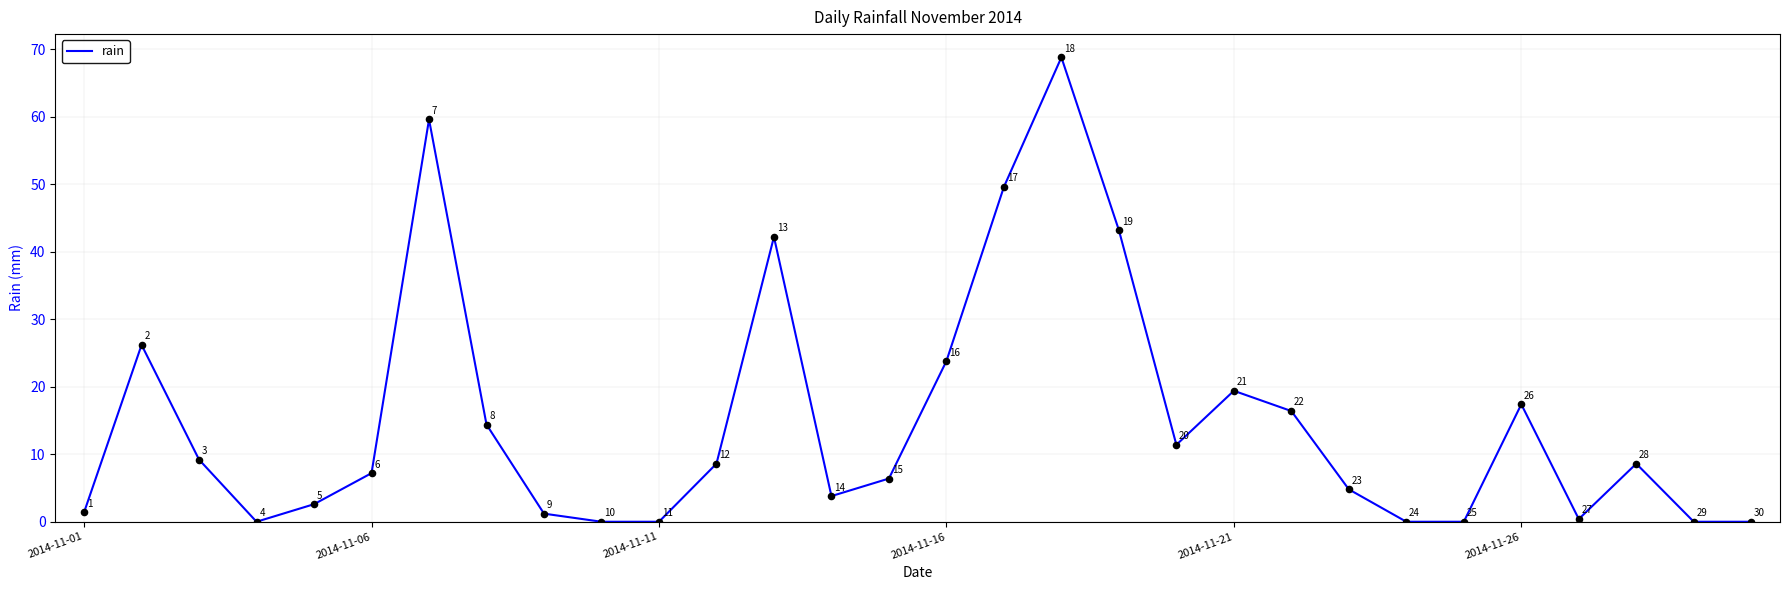

How many lines are shown in the chart?

1